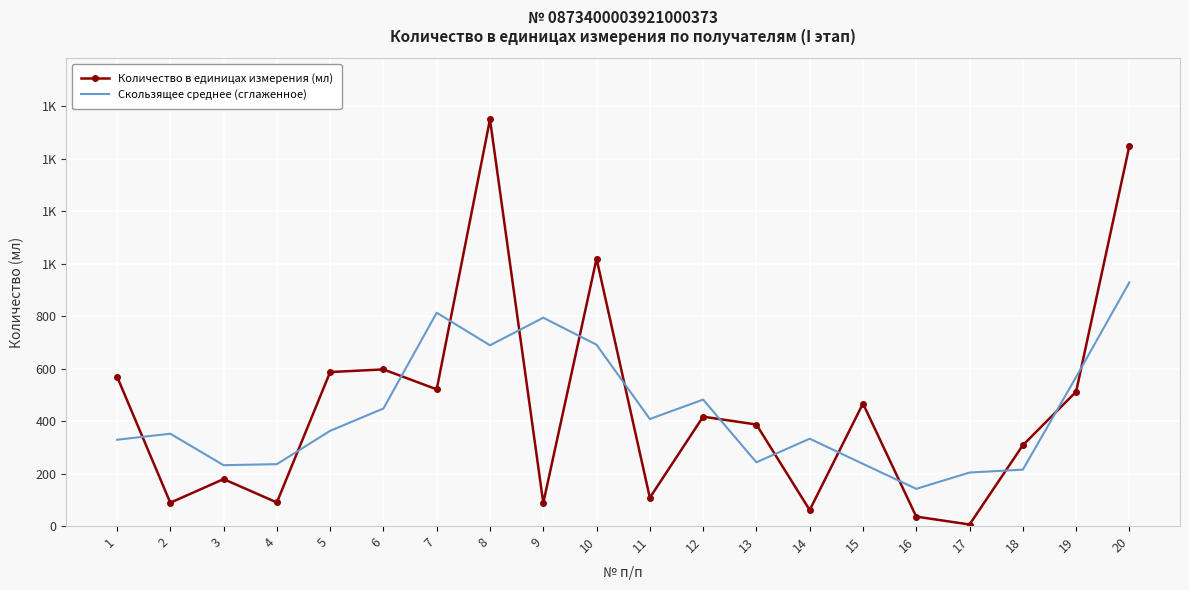

Between 7 and 17, which series saw the biggest shift?

Скользящее среднее (сглаженное)